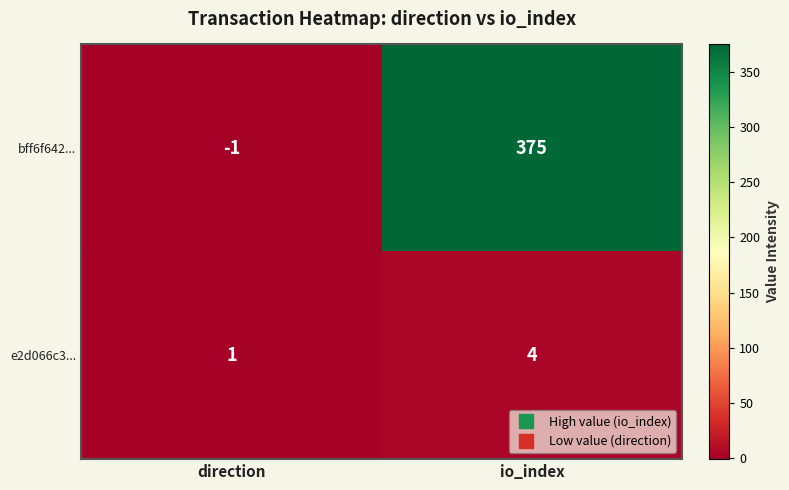

Reading left to right, transcribe all the data shown in this chart.

bff6f642...: -1	375
e2d066c3...: 1	4